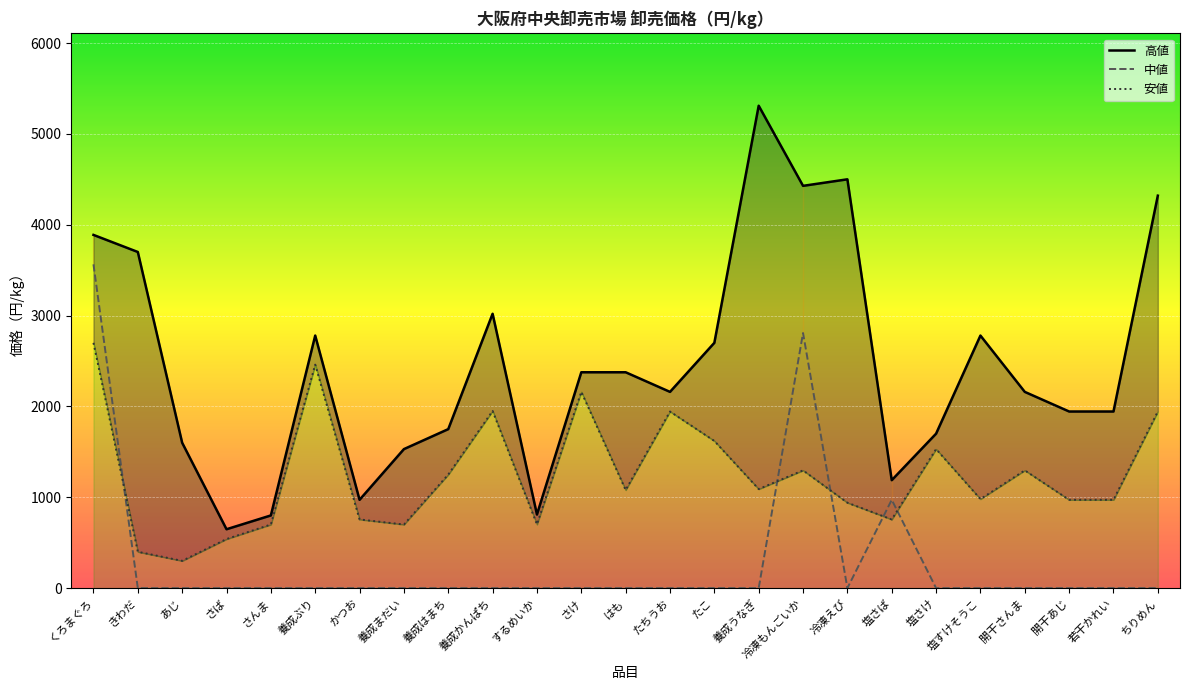

What is the average value of the 高値 series?

2455